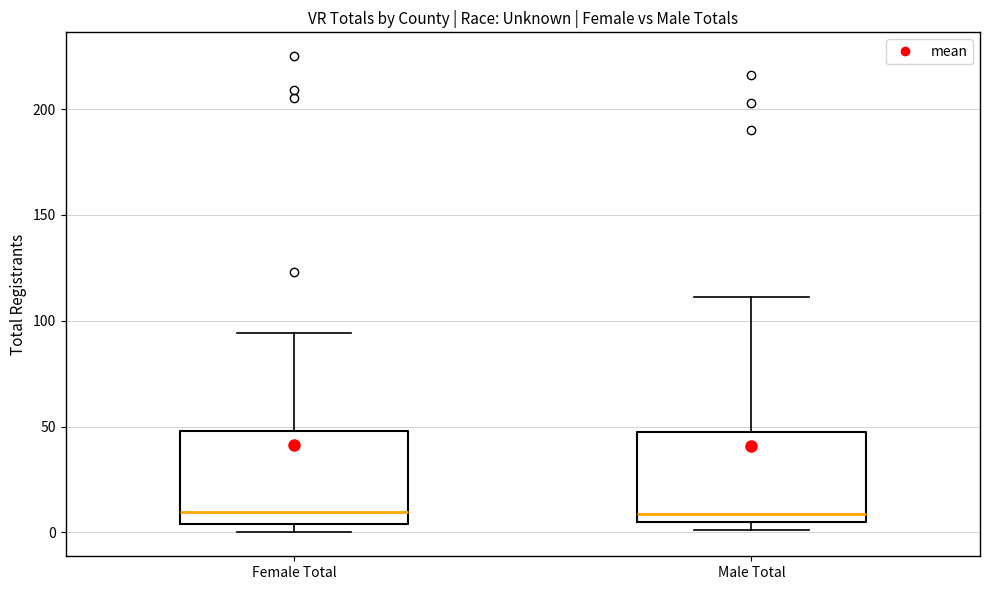

Reading left to right, read every box against the y-axis: the position of its median line, the range the box covers, and the ends of its whiskers. The values are not printed on the chart, so give them approximately, as read against the axis.

Female Total: median 10, box 5 to 50, whiskers 0 to 95
Male Total: median 10, box 5 to 45, whiskers 0 to 110